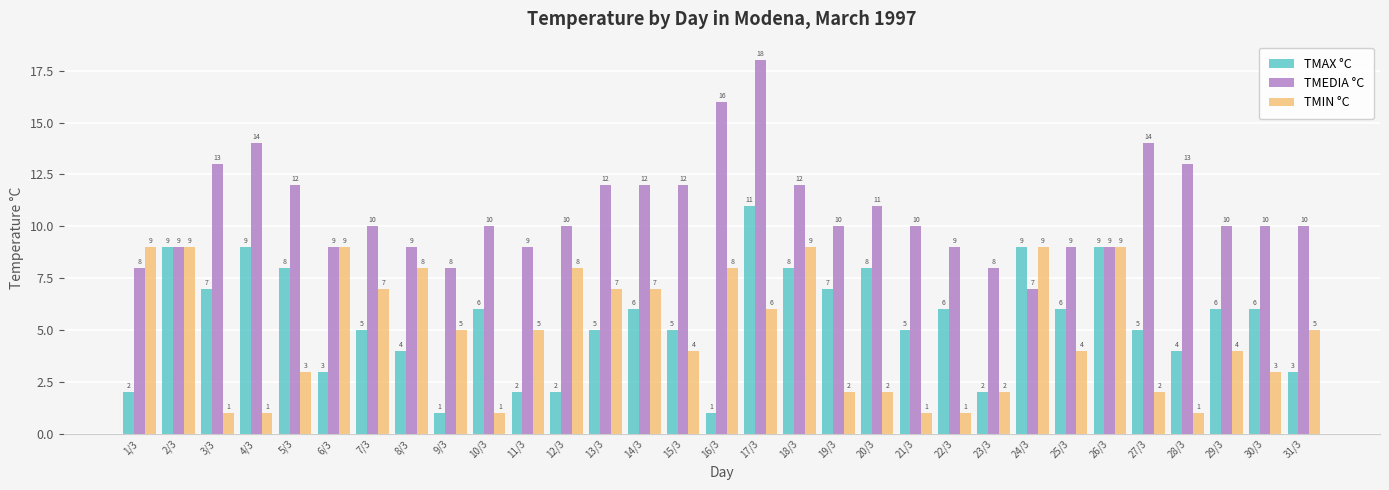

What is the label of the 2nd bar from the right?

30/3